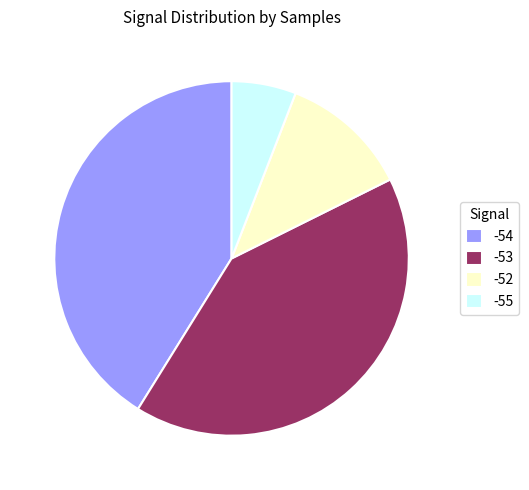

True or false: -52 accounts for 12% of the total.

True